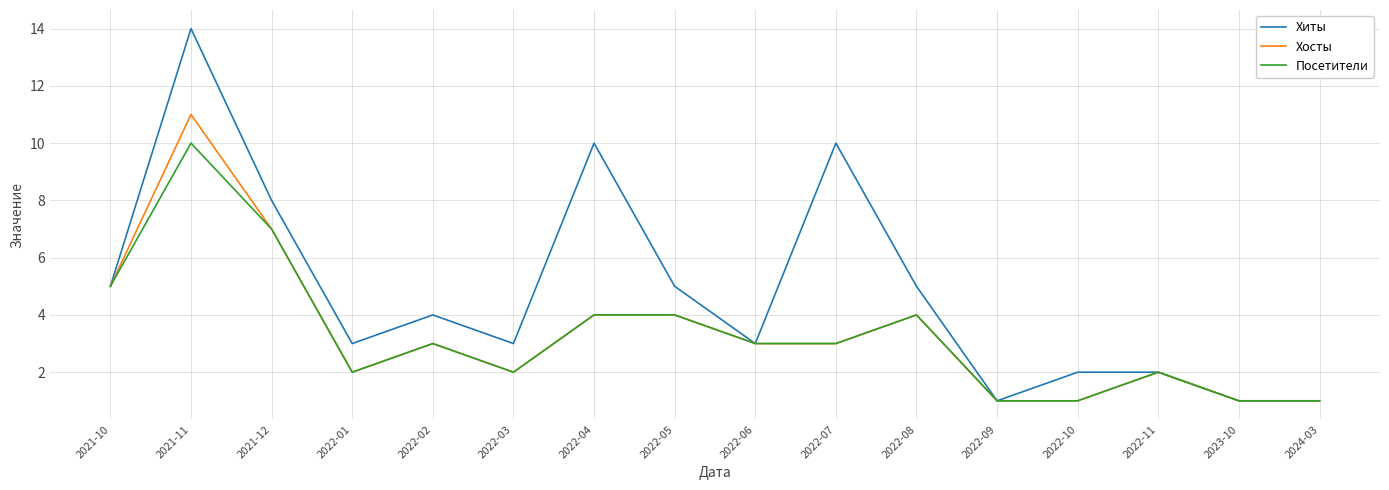

What position from the left is 2022-08?

11